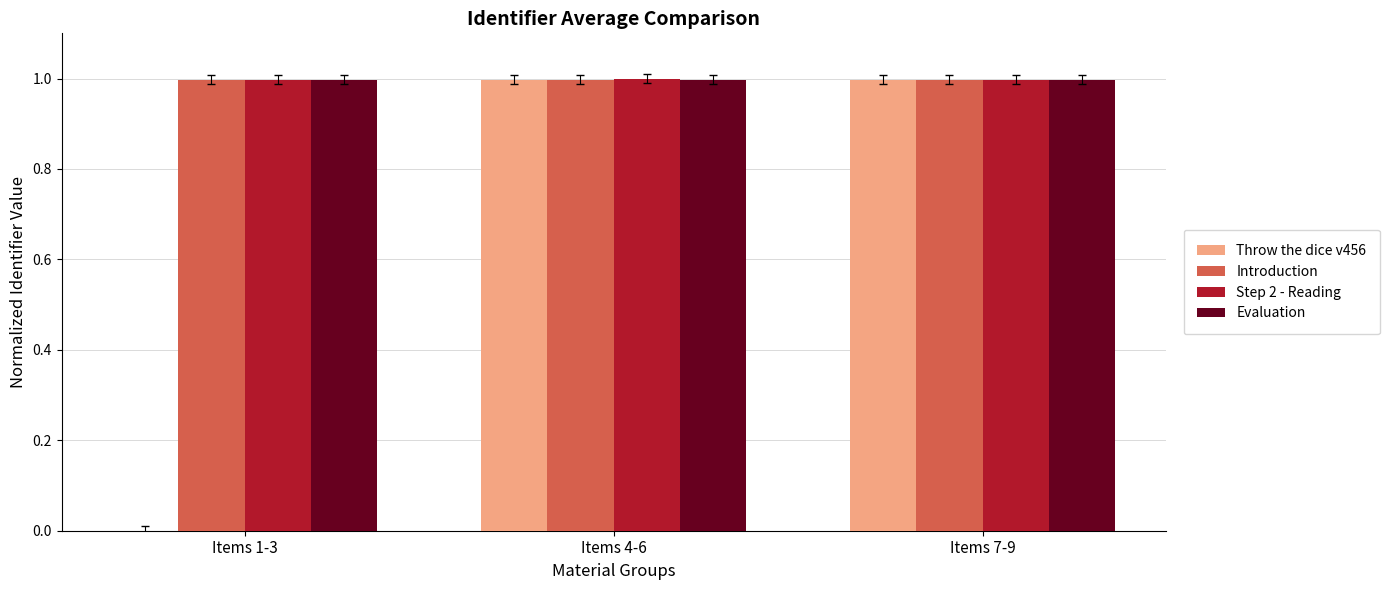

What is the total value across all series at Items 7-9?

4.0